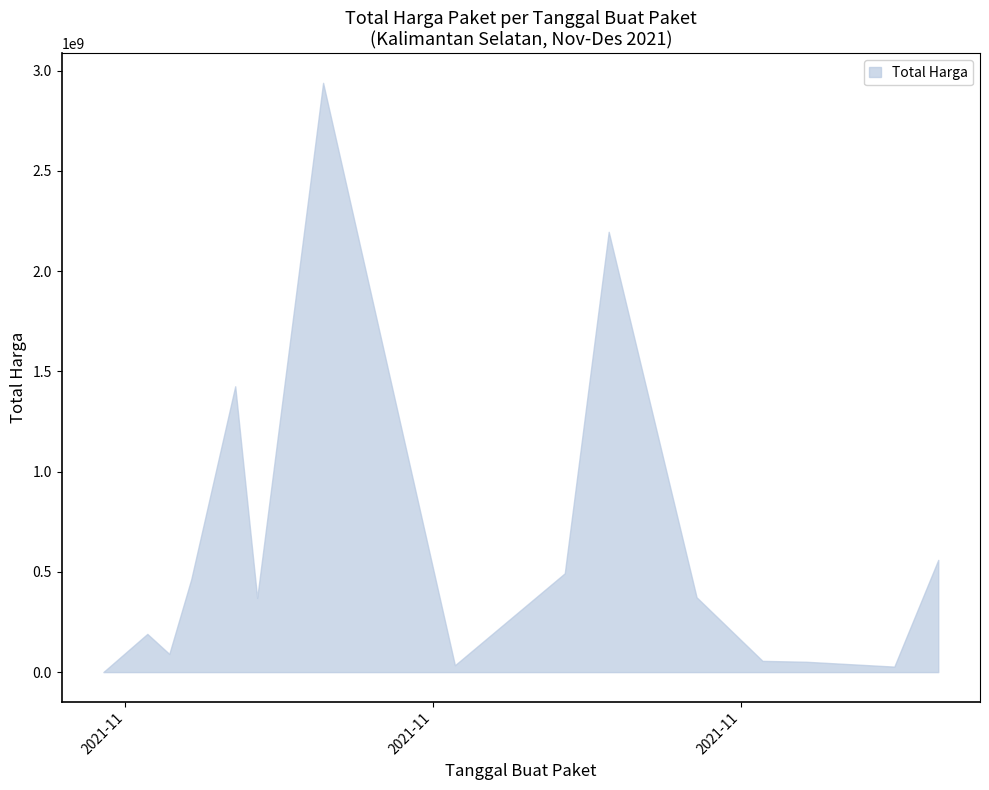

The value at 2021-11-22 is 266094521. True or false?

False